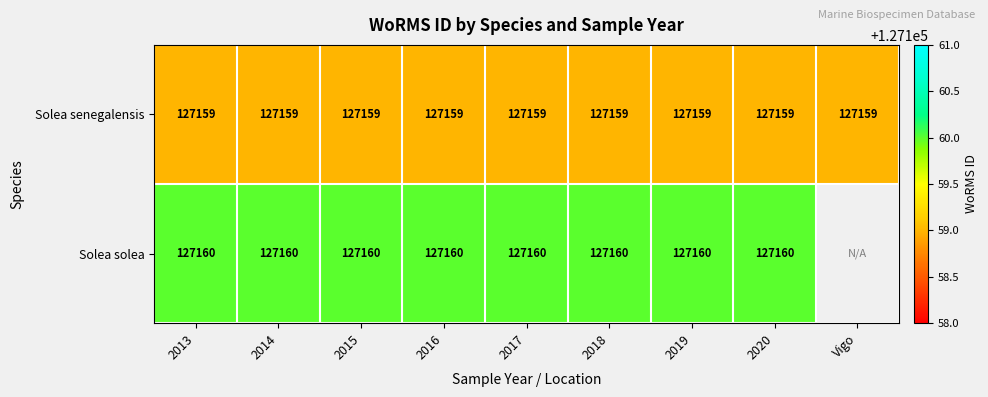

Is the value of Solea senegalensis at Vigo greater than the value of Solea solea at 2017?

No